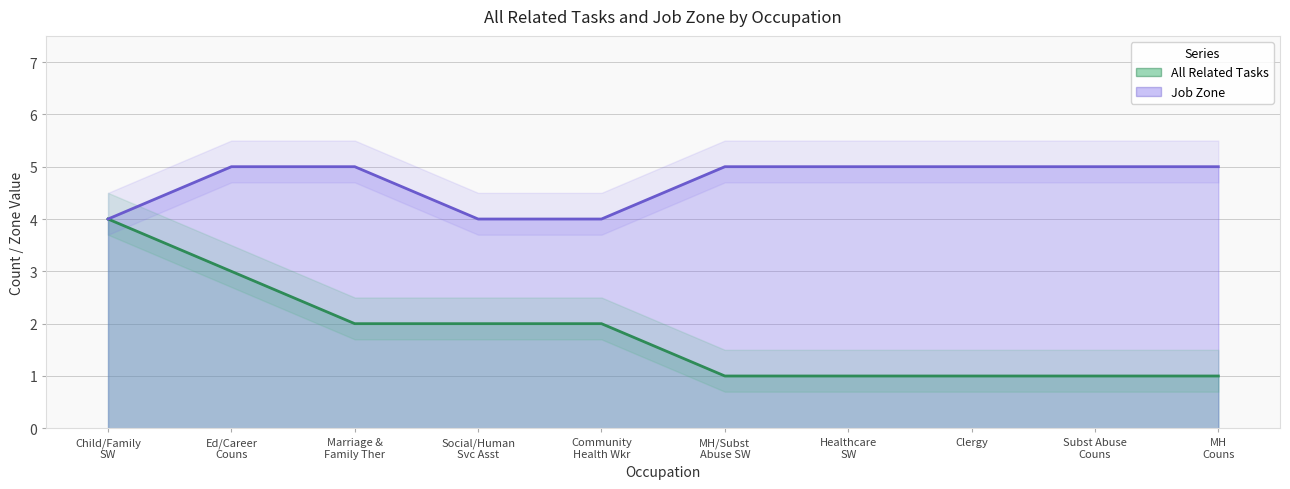

The All Related Tasks series shows 2 at Community Health Wkr. True or false?

True